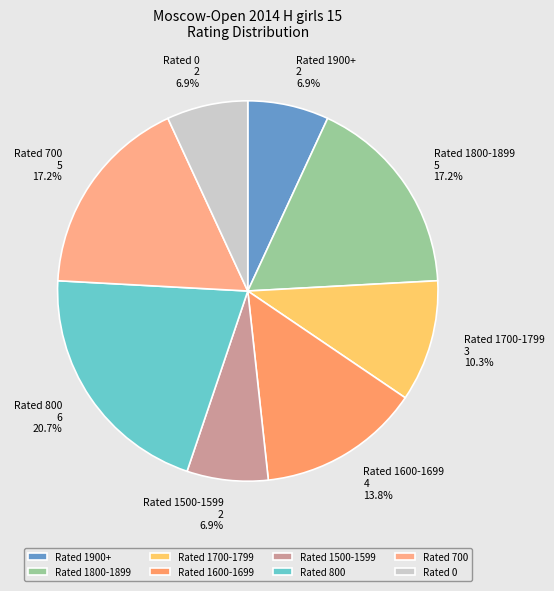

Does Rated 1900+ represent more than half of the total?

No